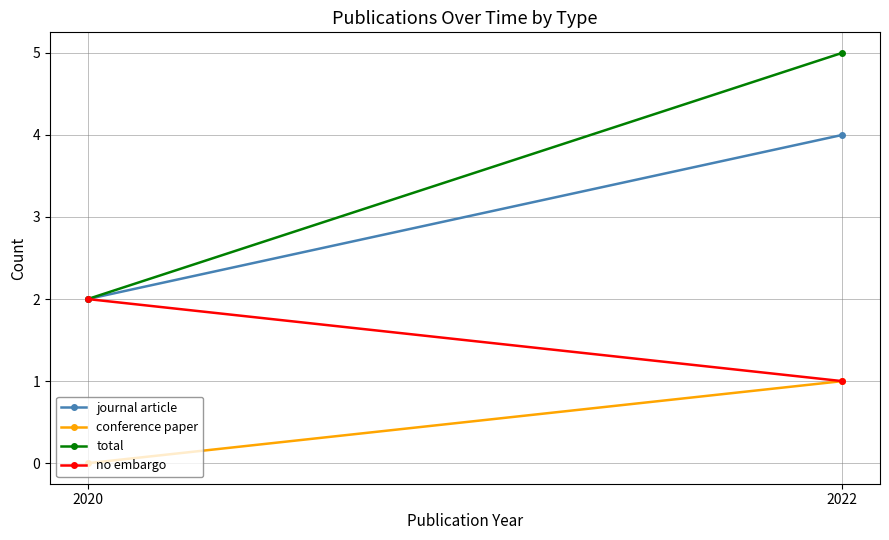

Reading left to right, transcribe all the data shown in this chart.

journal article: 2020=2	2022=4
conference paper: 2020=0	2022=1
total: 2020=2	2022=5
no embargo: 2020=2	2022=1